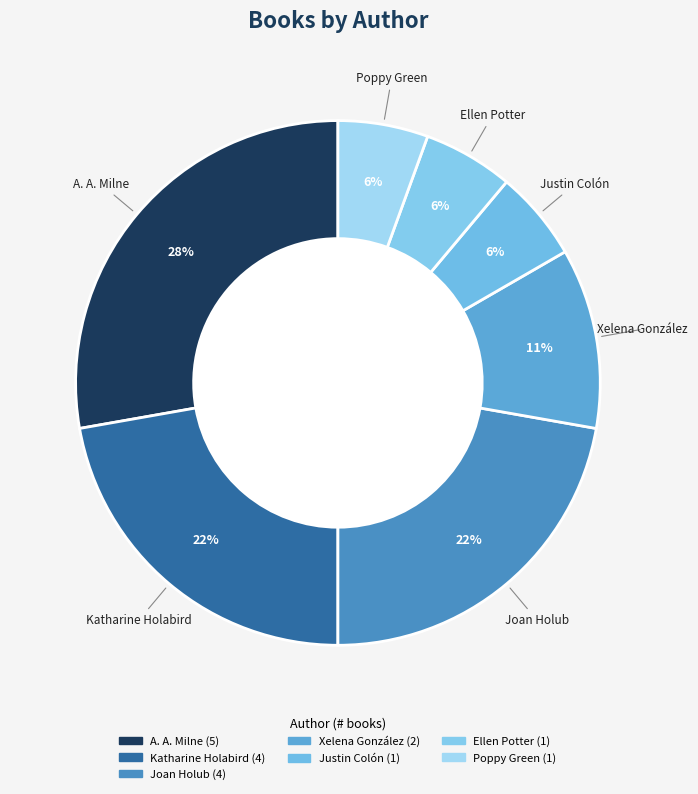

True or false: Joan Holub accounts for 28% of the total.

False